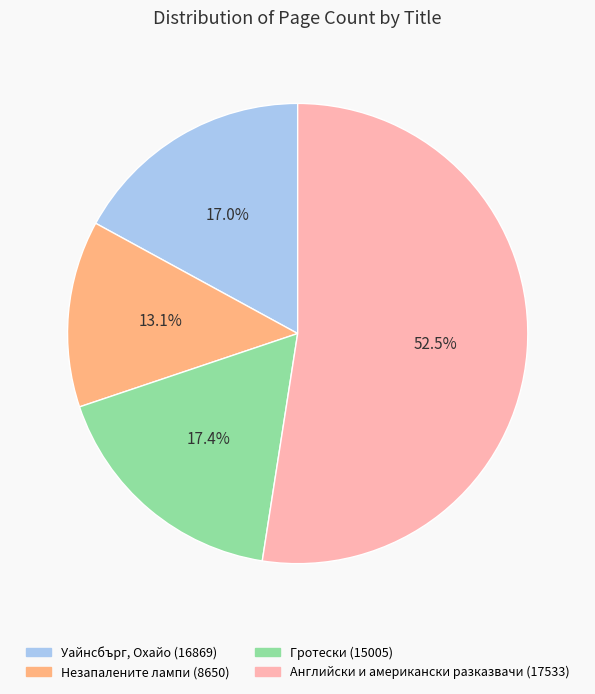

The Уайнсбърг, Охайо (16869) slice represents 17% of the pie. True or false?

True